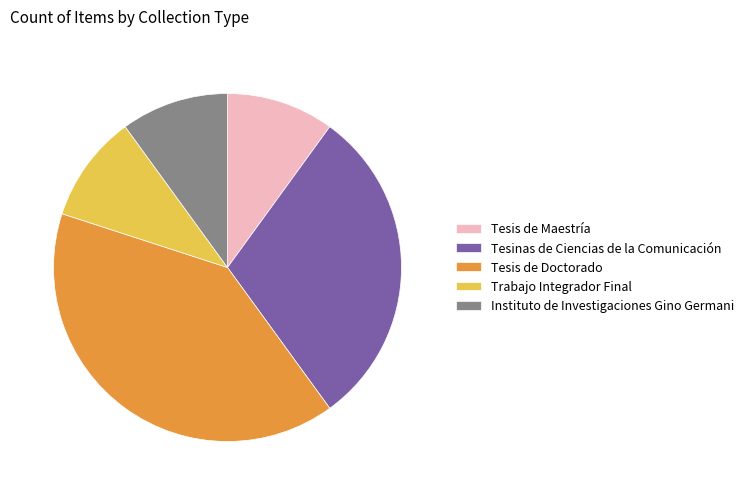

Which has a higher value, Tesis de Doctorado or Instituto de Investigaciones Gino Germani?

Tesis de Doctorado